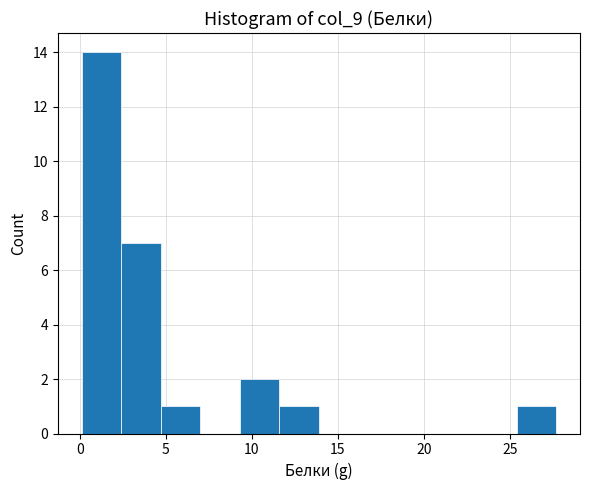

Reading left to right, list every bar in this chart as the range it spans on the x-axis followed by its height. Neither the bar edges nor the heights are printed on the chart, so give them approximately, as read against the axes.

0.1 to 2.4: 14
2.4 to 4.7: 7
4.7 to 7.0: 1
7.0 to 9.3: 0
9.3 to 11.6: 2
11.6 to 13.9: 1
13.9 to 16.2: 0
16.2 to 18.5: 0
18.5 to 20.8: 0
20.8 to 23.1: 0
23.1 to 25.4: 0
25.4 to 27.7: 1